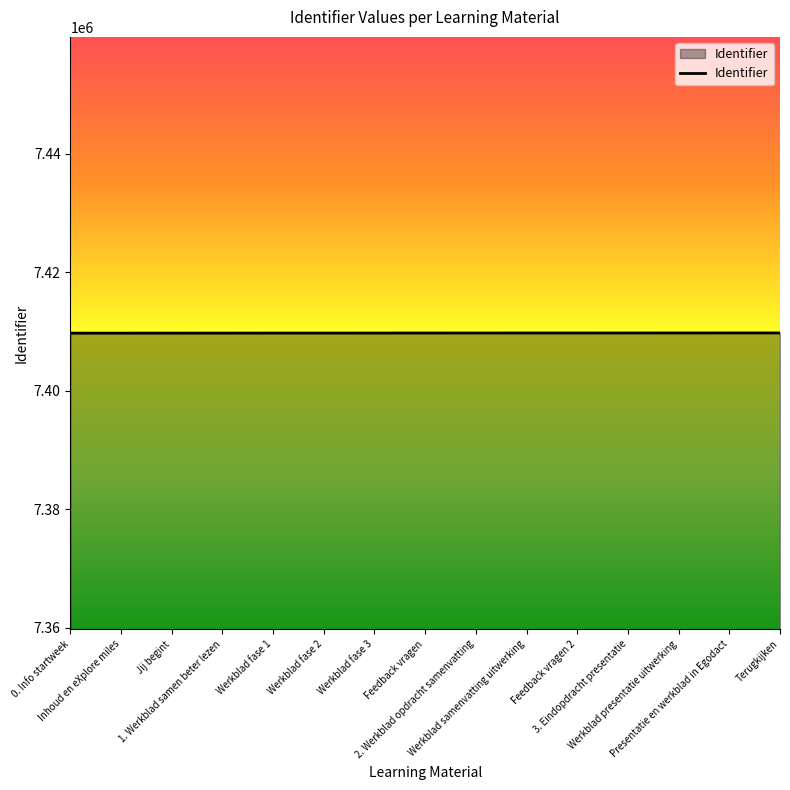

What is the minimum value shown in the chart?

7409716